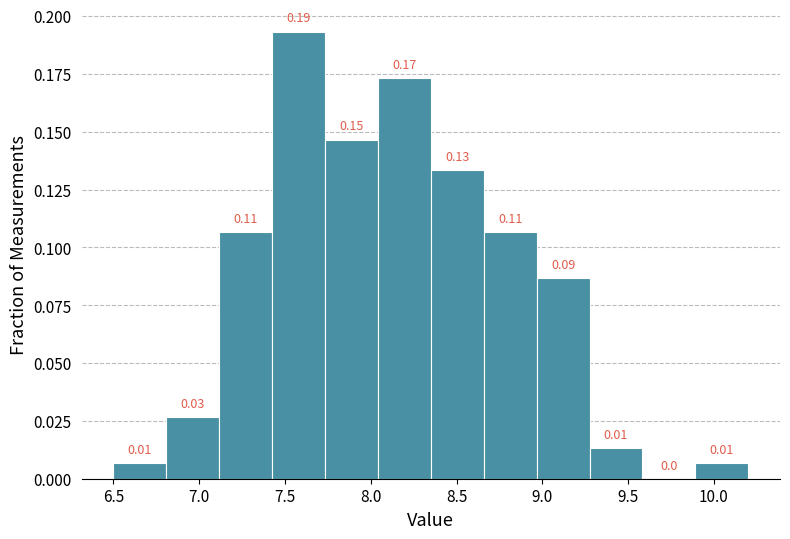

Which range on the x-axis has the tallest bar?

7.45 to 7.75